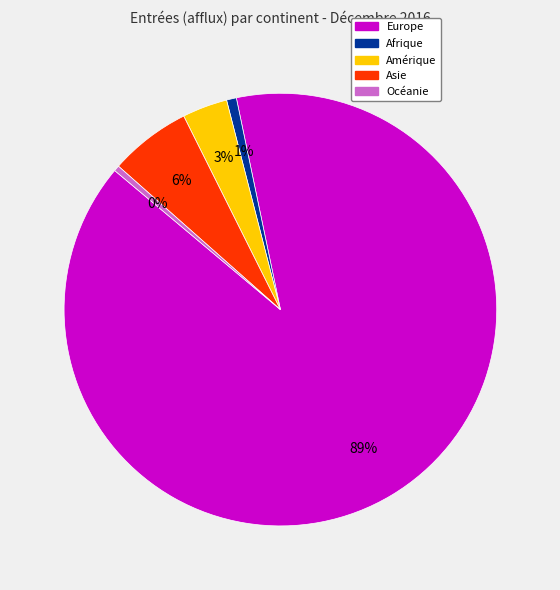

Does Europe represent more than half of the total?

Yes